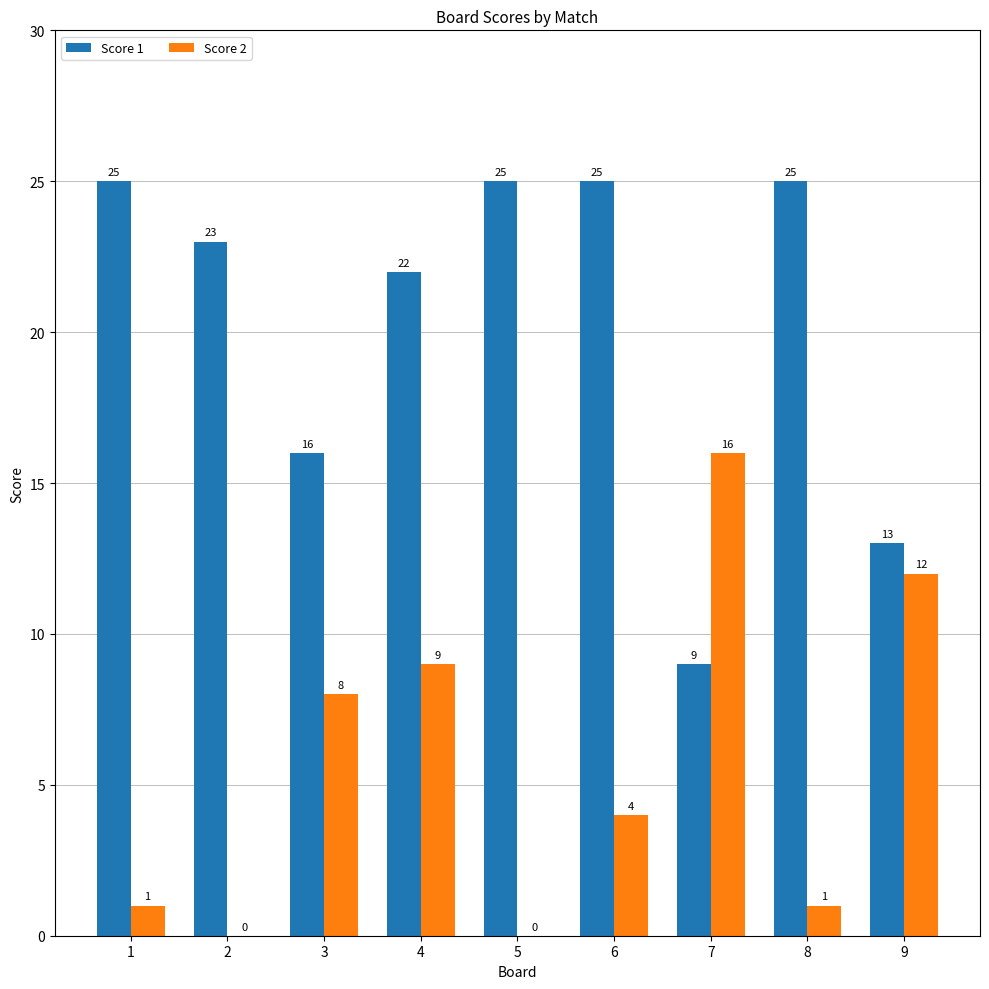

How many positive values does the Score 2 series have?

7